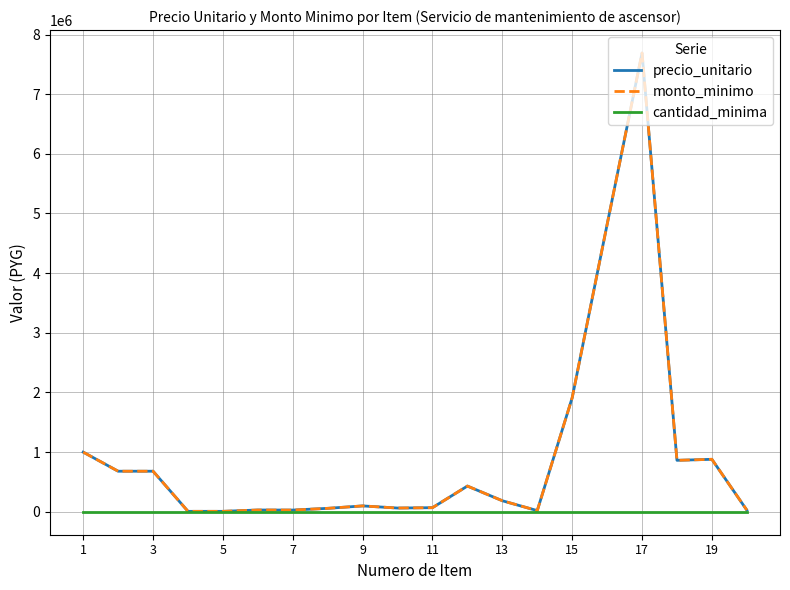

Which series has the largest range (max minus min)?

precio_unitario